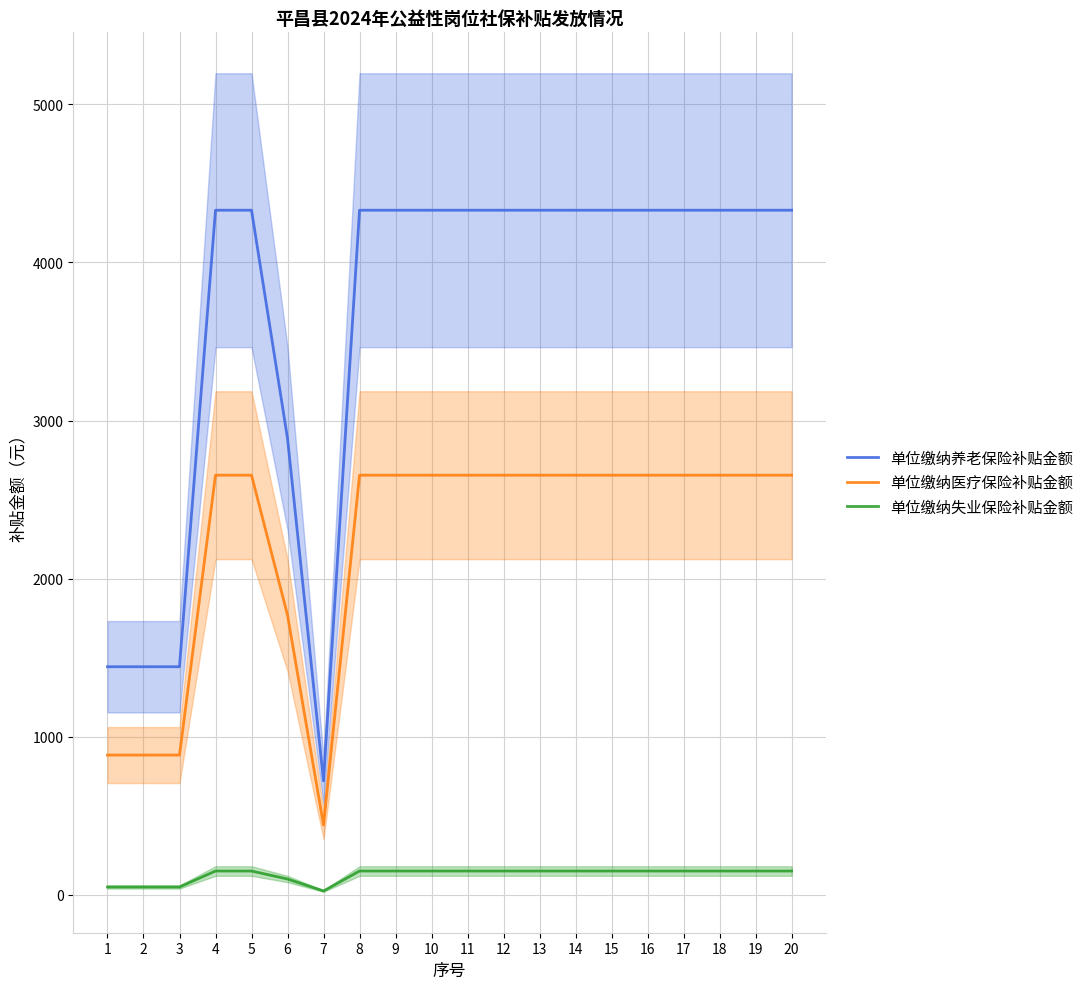

Reading right to left, what are all the values shown in this chart?

单位缴纳养老保险补贴金额: 20=4330.6	19=4330.6	18=4330.6	17=4330.6	16=4330.6	15=4330.6	14=4330.6	13=4330.6	12=4330.6	11=4330.6	10=4330.6	9=4330.6	8=4330.6	7=721.8	6=2887.0	5=4330.6	4=4330.6	3=1443.5	2=1443.5	1=1443.5
单位缴纳医疗保险补贴金额: 20=2654.8	19=2654.8	18=2654.8	17=2654.8	16=2654.8	15=2654.8	14=2654.8	13=2654.8	12=2654.8	11=2654.8	10=2654.8	9=2654.8	8=2654.8	7=442.5	6=1769.9	5=2654.8	4=2654.8	3=884.9	2=884.9	1=884.9
单位缴纳失业保险补贴金额: 20=151.6	19=151.6	18=151.6	17=151.6	16=151.6	15=151.6	14=151.6	13=151.6	12=151.6	11=151.6	10=151.6	9=151.6	8=151.6	7=25.3	6=101.0	5=151.6	4=151.6	3=50.5	2=50.5	1=50.5